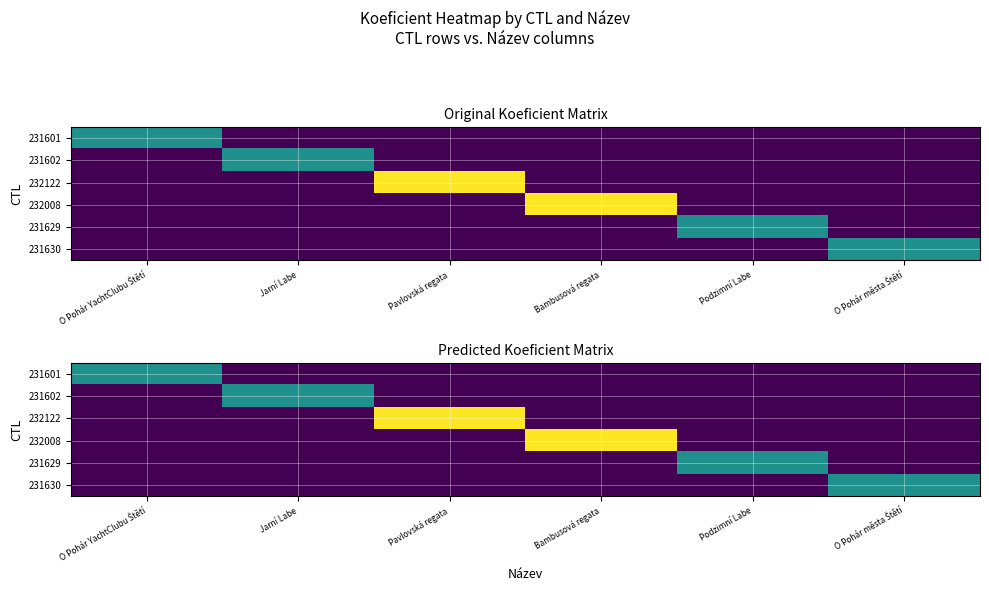

The value of 231602 at Bambusová regata is 0. True or false?

True